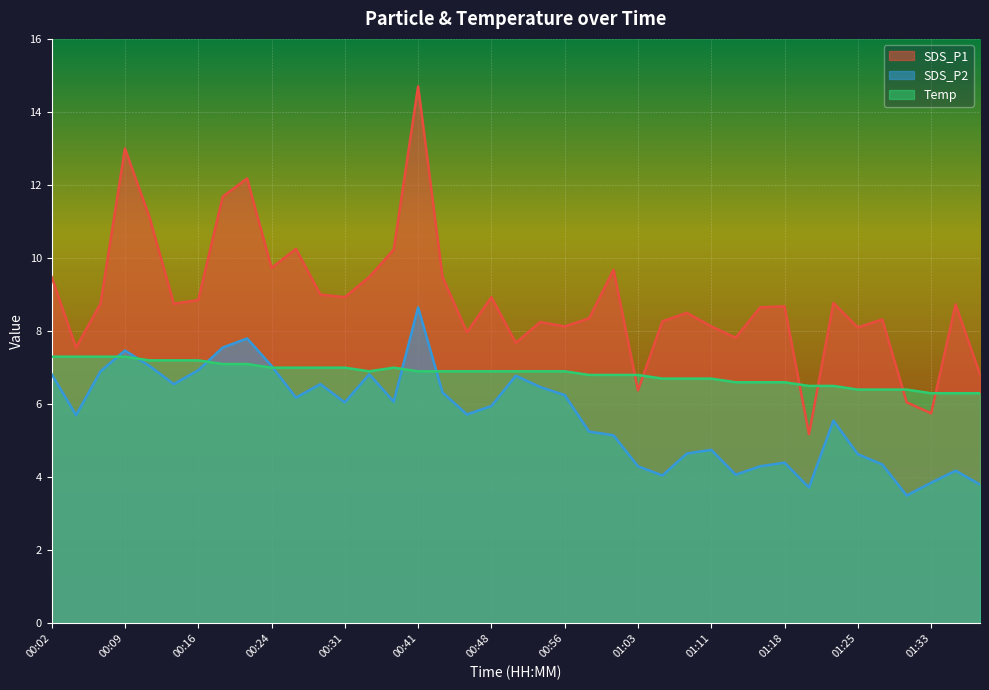

How many interior local peaks does the SDS_P1 series have?

12